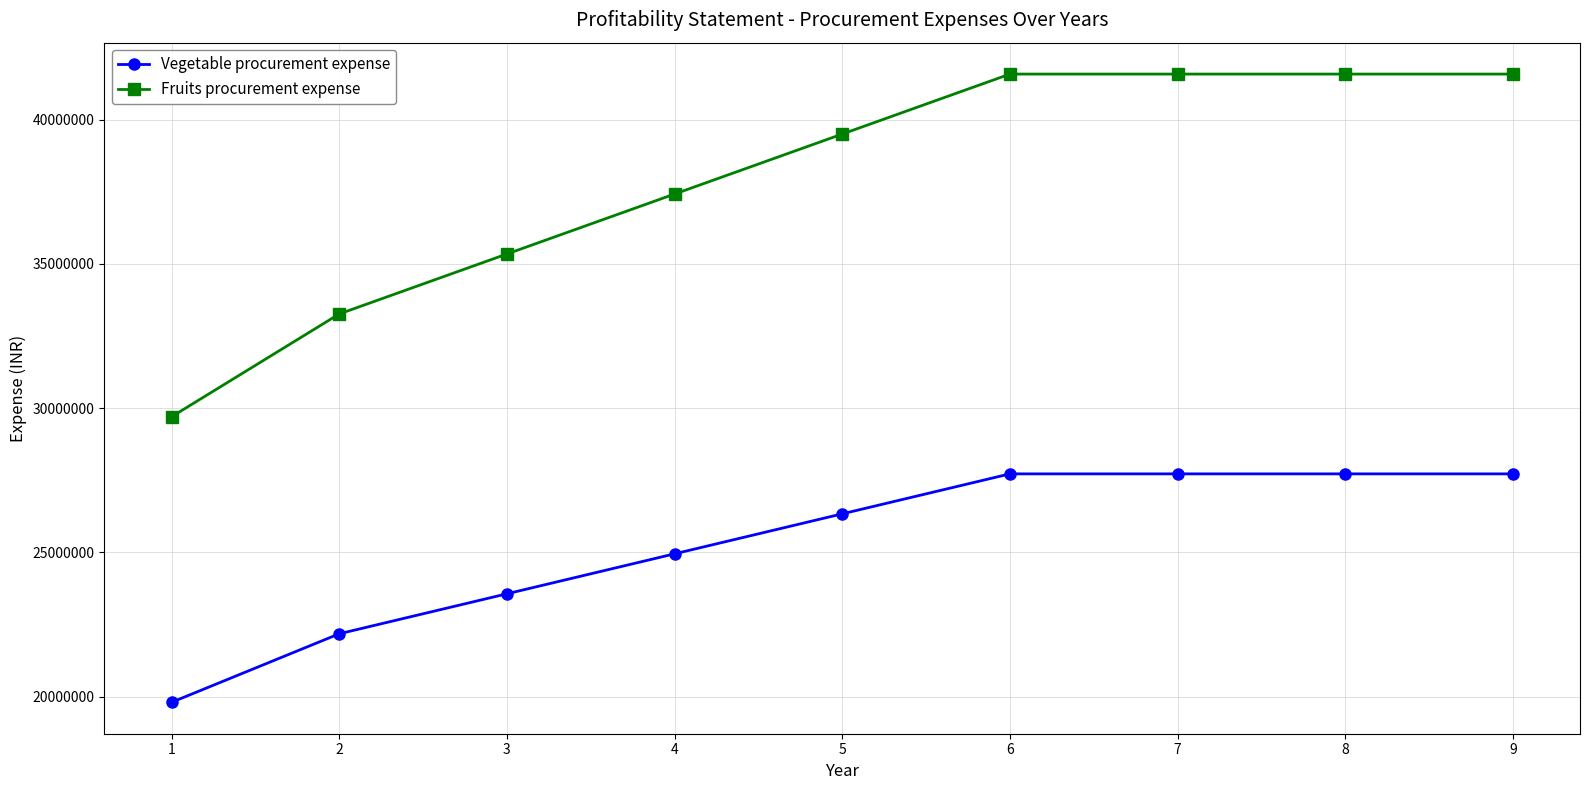

What is the total value across all series at 4?

62370000